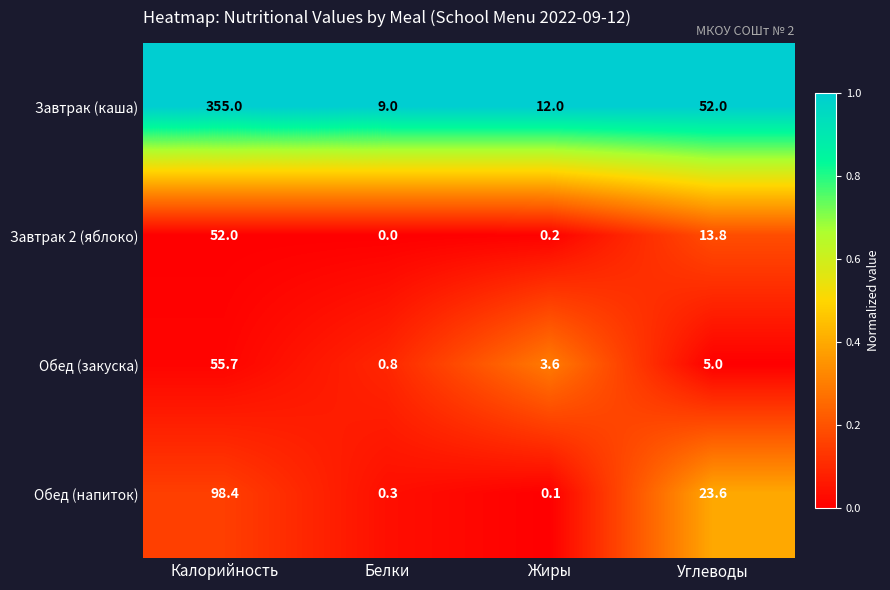

True or false: Обед (закуска) has a value of 3.3 at Углеводы.

False